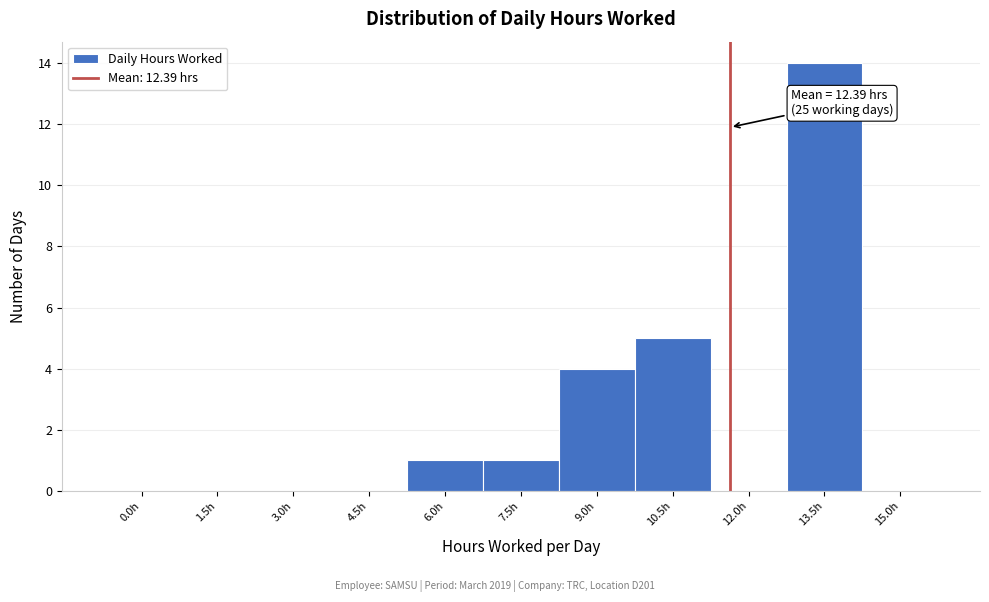

Reading left to right, list all the values displayed in this chart.

0.0h=0	1.5h=0	3.0h=0	4.5h=0	6.0h=1	7.5h=1	9.0h=4	10.5h=5	12.0h=0	13.5h=14	15.0h=0